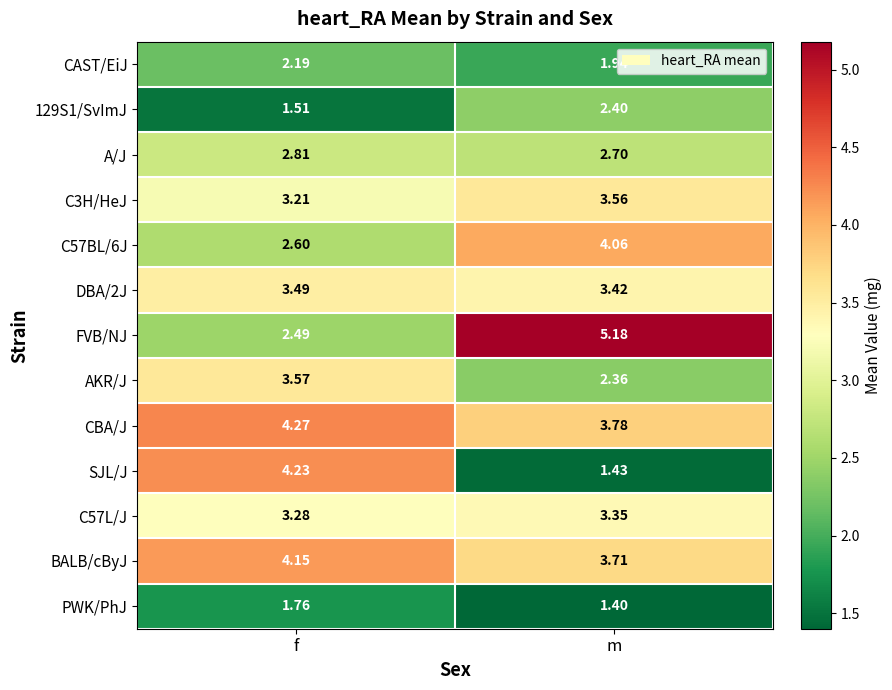

Rank the series by their maximum value, from lowest to highest.

PWK/PhJ, CAST/EiJ, 129S1/SvImJ, A/J, C57L/J, DBA/2J, C3H/HeJ, AKR/J, C57BL/6J, BALB/cByJ, SJL/J, CBA/J, FVB/NJ